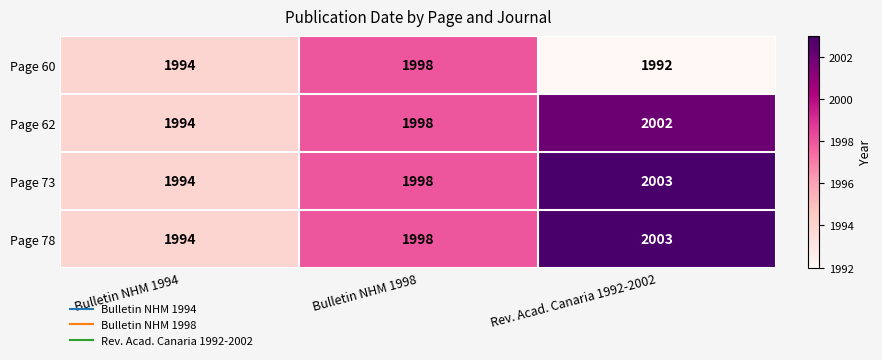

At which label does Page 60 reach its minimum?

Rev. Acad. Canaria 1992-2002